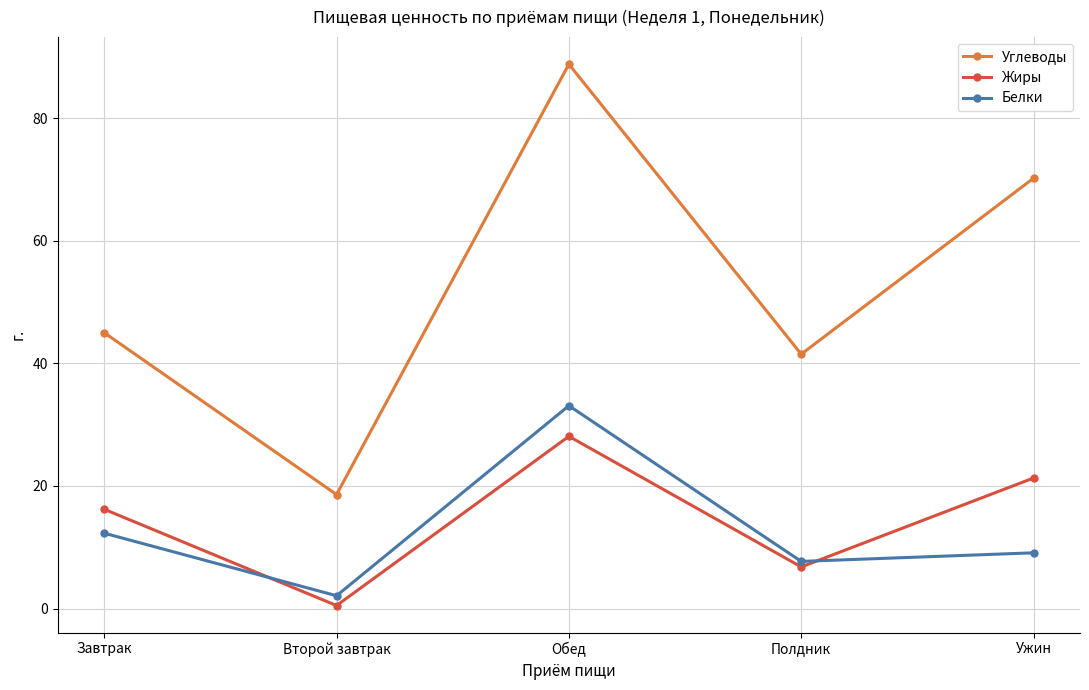

What position from the right is Полдник?

2